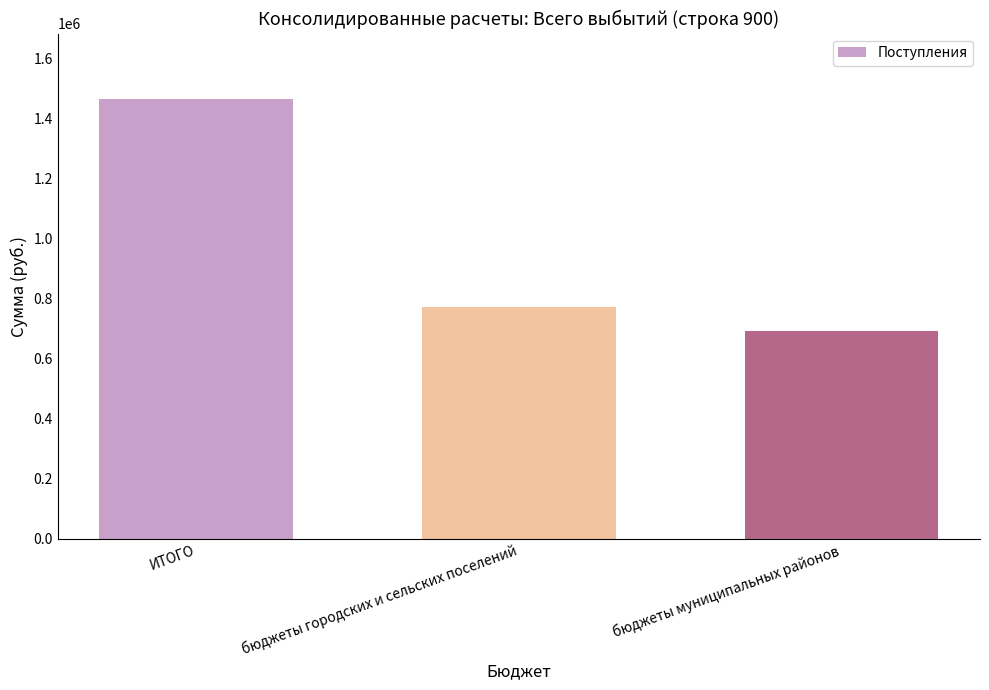

The chart shows a value of 1463681.1 at ИТОГО. True or false?

True